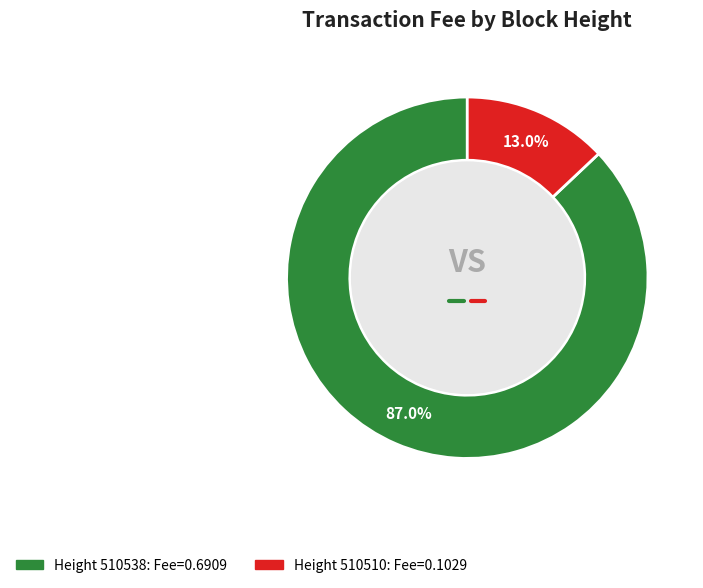

Is there a majority slice in this chart?

Yes